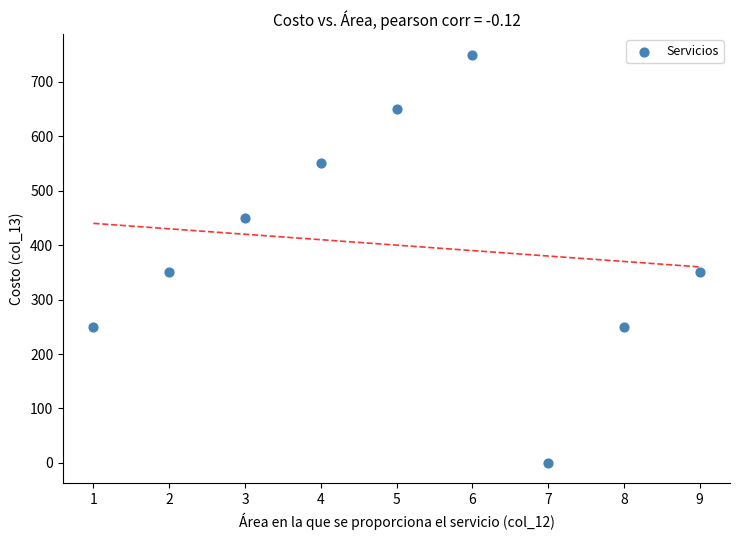

What is the average X value?

5